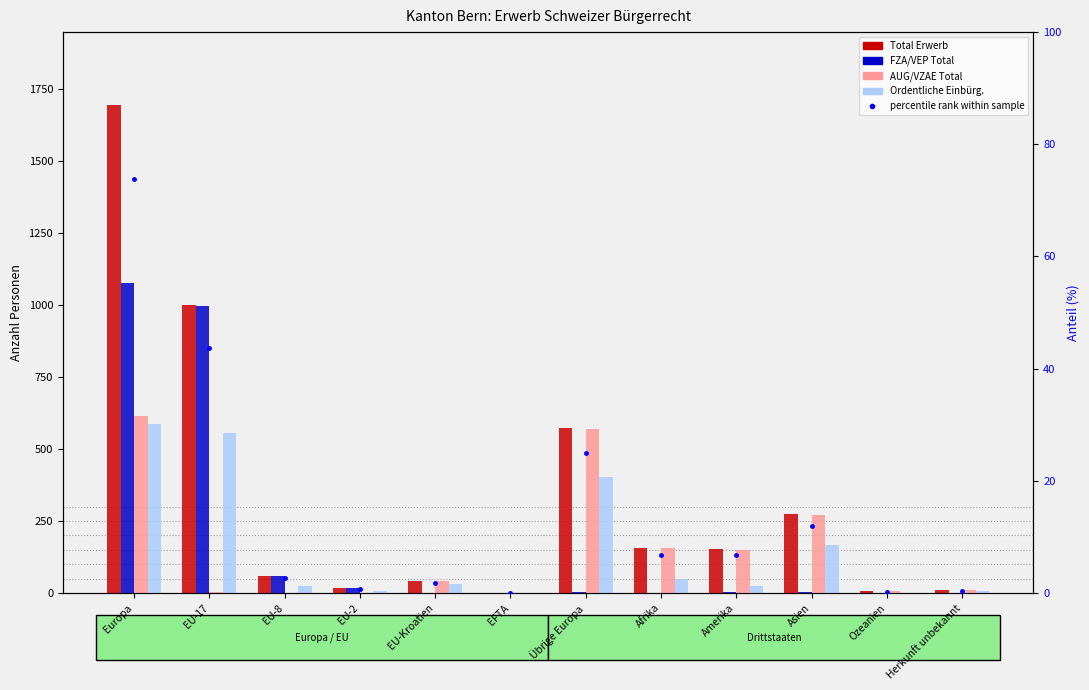

At which label is Total Erwerb closest to 846?

EU-17